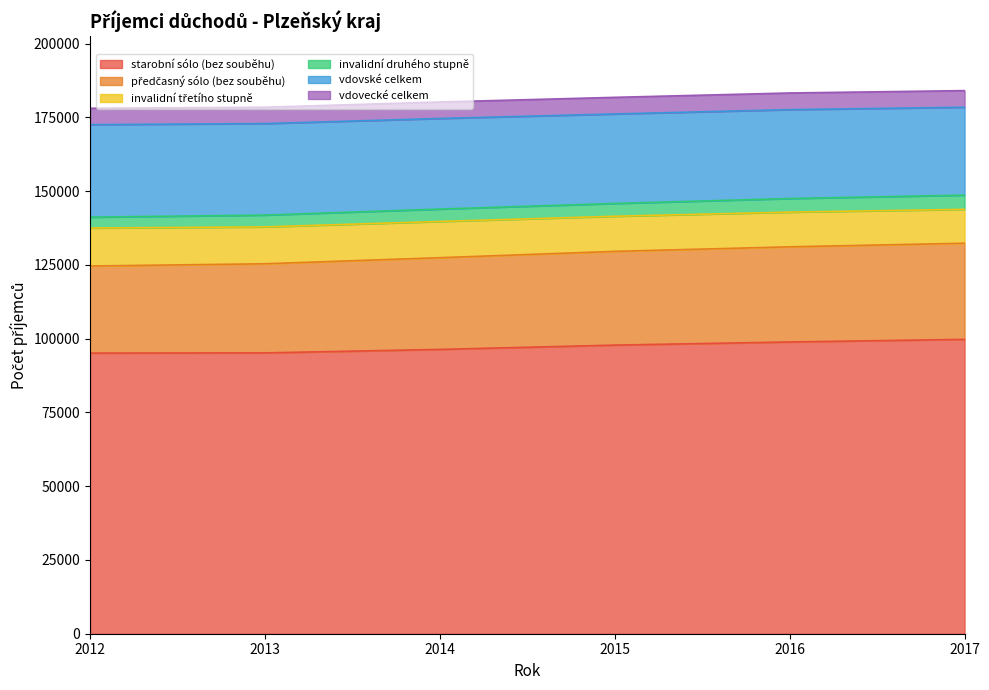

How many data points does each series have?

6